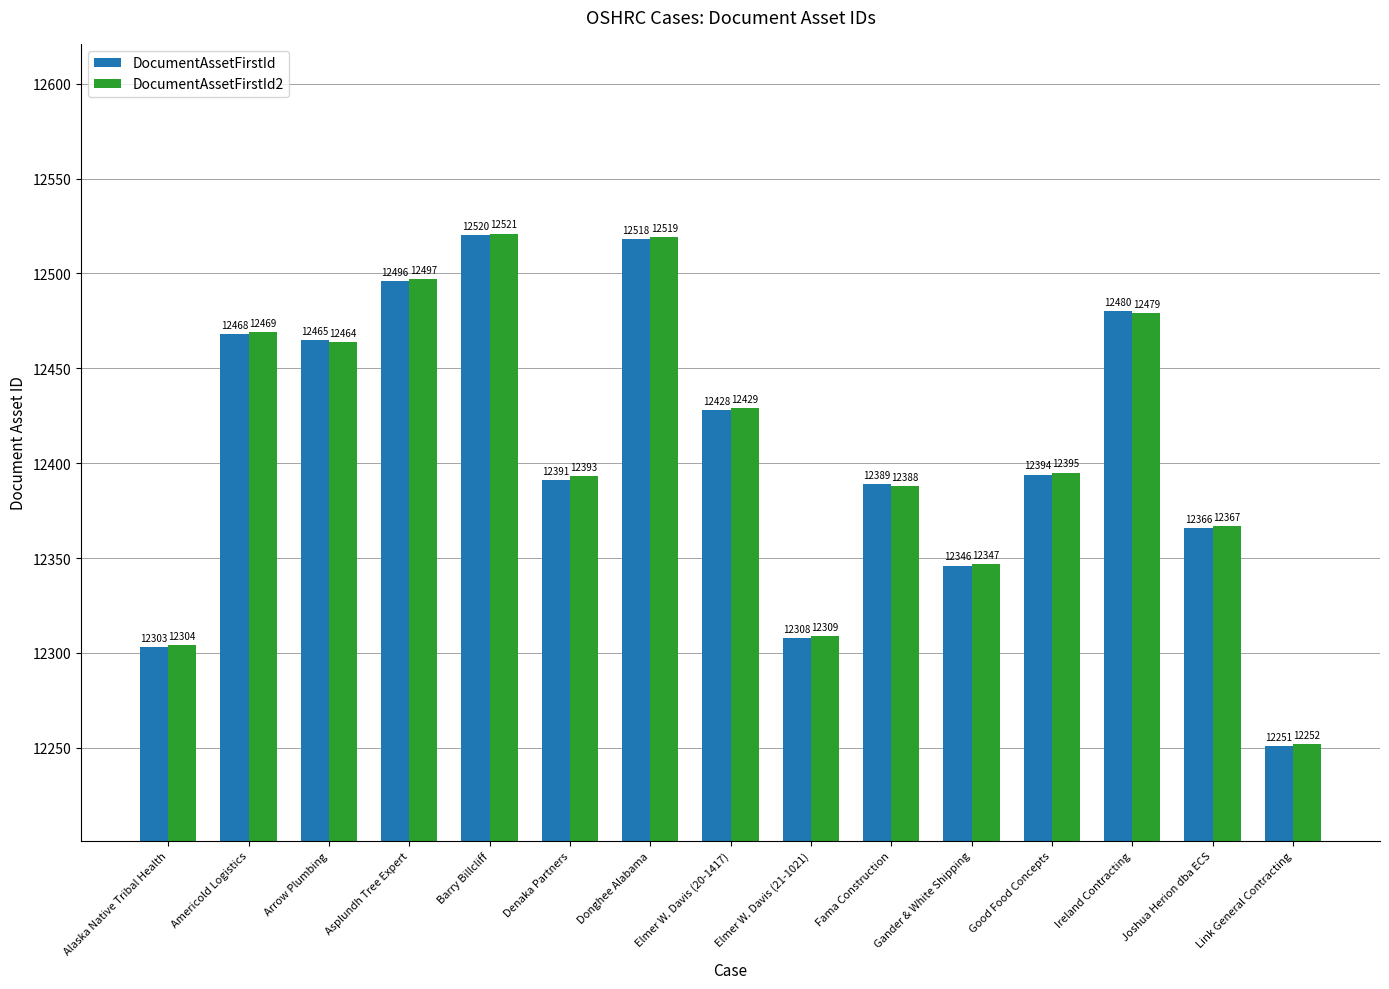

True or false: DocumentAssetFirstId has a value of 8128 at Americold Logistics.

False